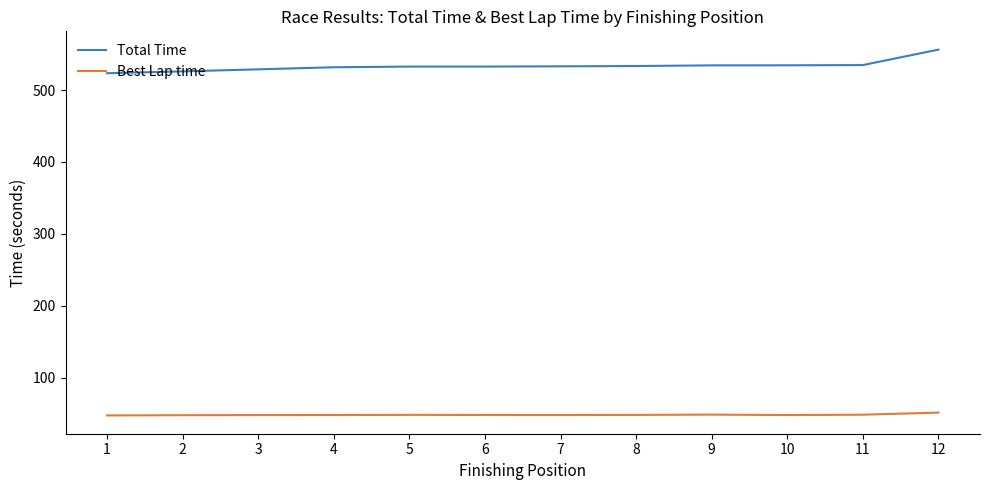

Rank the series by their maximum value, from highest to lowest.

Total Time, Best Lap time